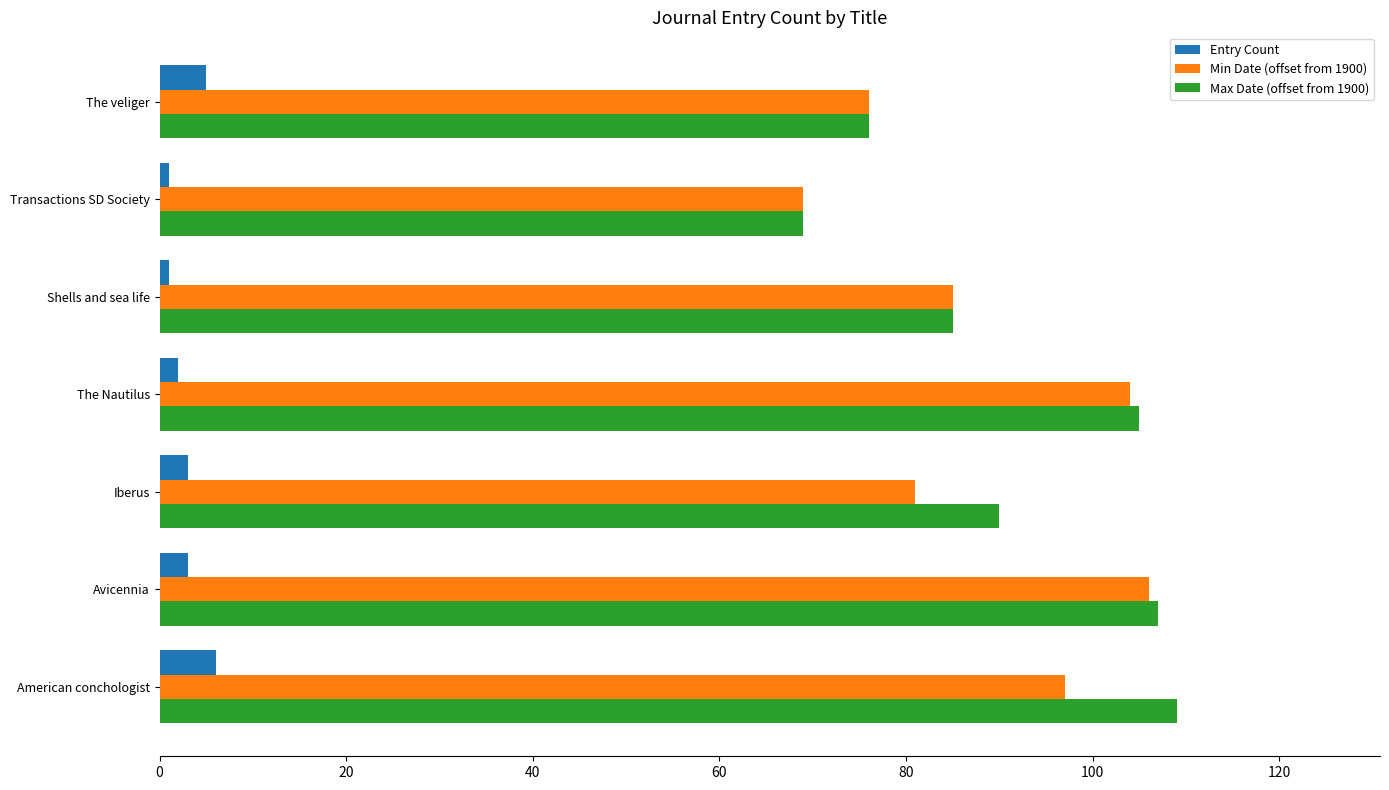

Is the value of Entry Count at The Nautilus greater than the value of Min Date (offset from 1900) at American conchologist?

No